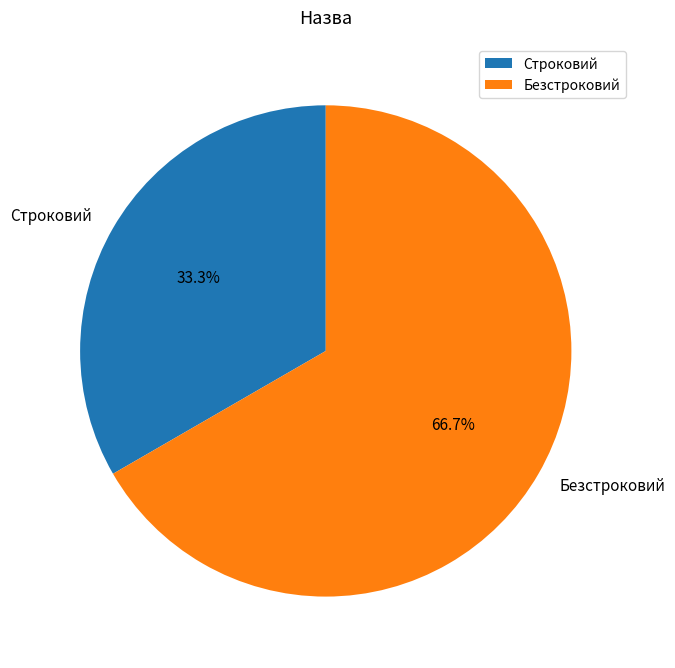

Is it true that Строковий is 33% of the pie?

True